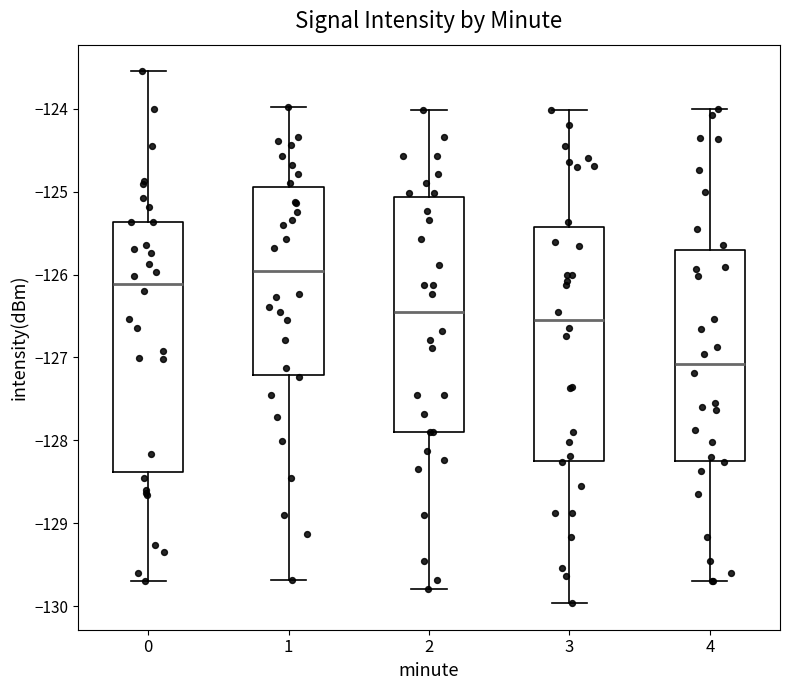

Which box is the tallest, from its lower edge to its upper edge?

0